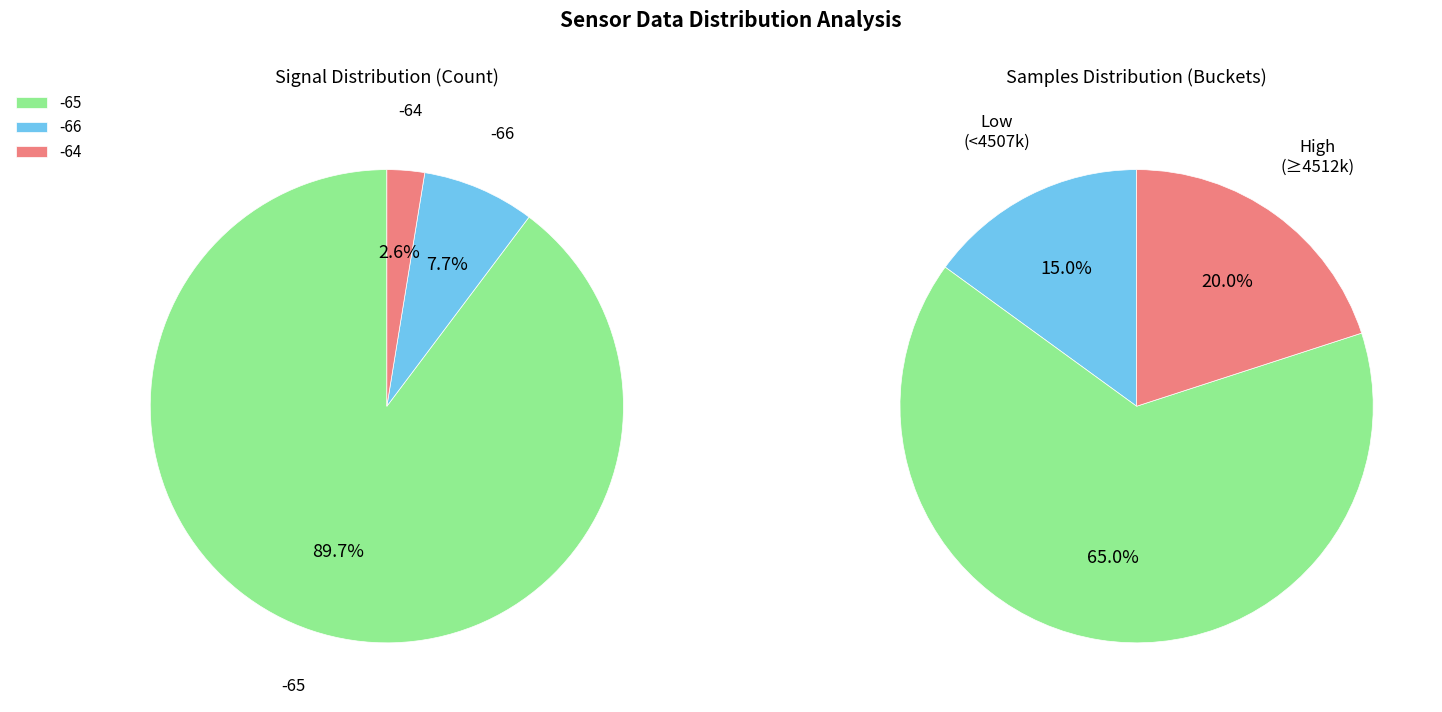

Does any single category account for the majority?

Yes